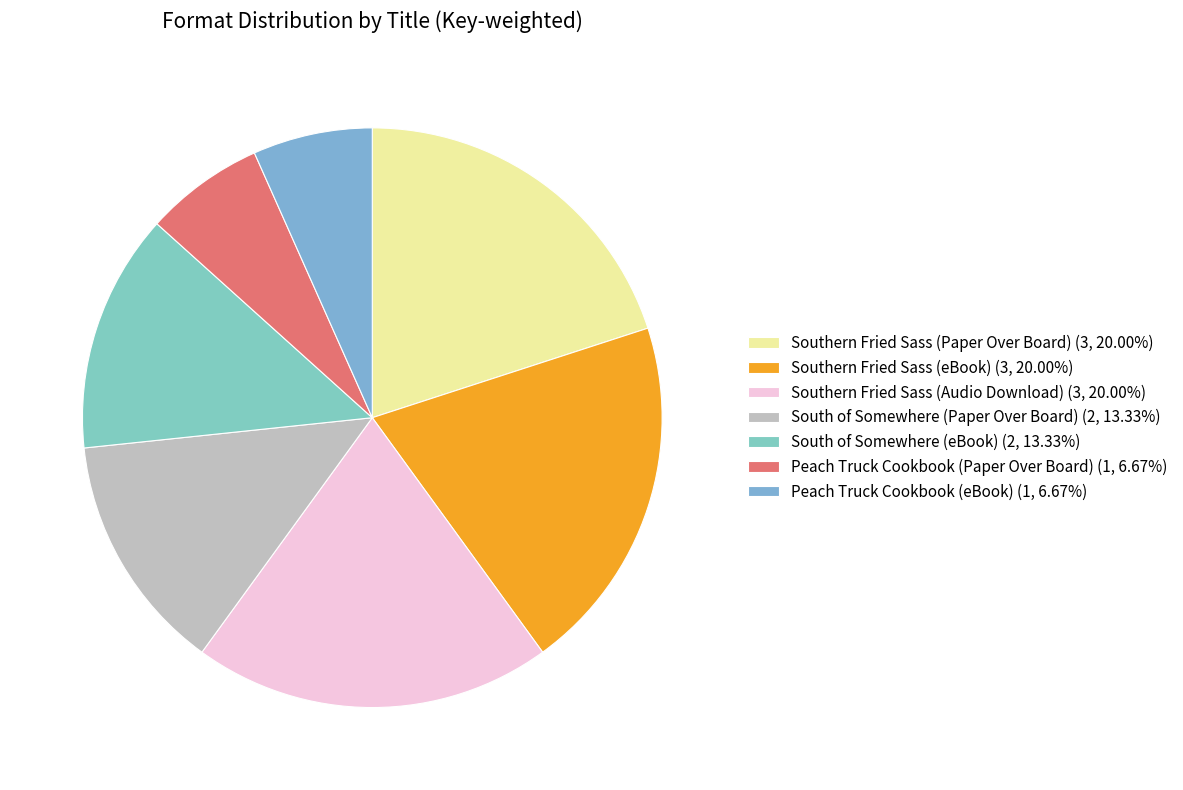

Count the number of slices in the pie.

7